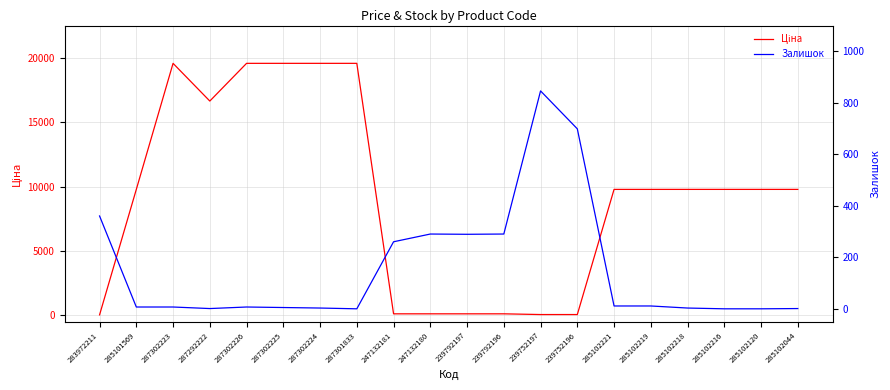

Where does the Залишок series first go above 7?

283972211